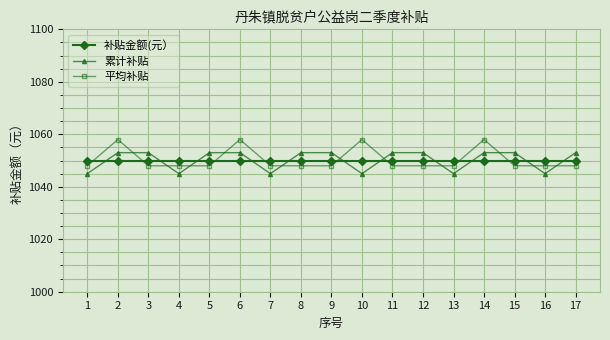

Where do 平均补贴 and 补贴金额(元） first cross each other?

1 and 2